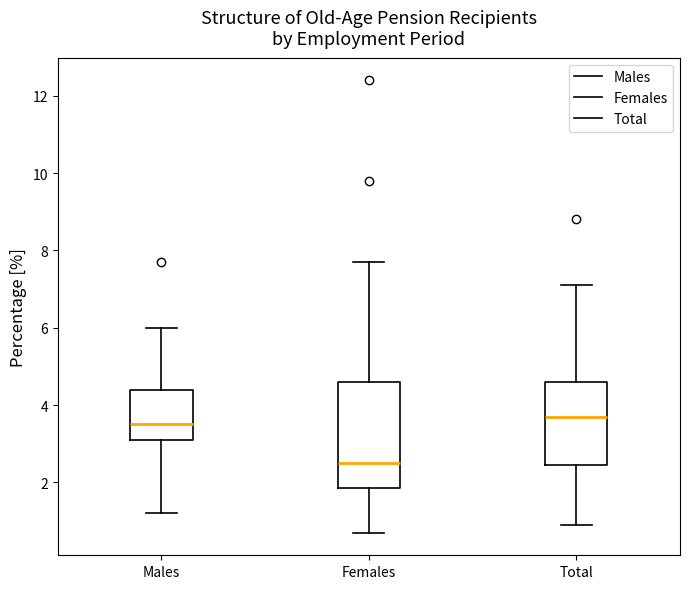

Reading left to right, transcribe this box plot: for each box, give where its median line is, the range the box spans, and where its two whiskers end, as read against the y-axis. The values are not printed on the chart, so give them approximately, as read against the axis.

Males: median 3.6, box 3.2 to 4.4, whiskers 1.2 to 6.0
Females: median 2.6, box 1.8 to 4.6, whiskers 0.8 to 7.8
Total: median 3.8, box 2.4 to 4.6, whiskers 1.0 to 7.2